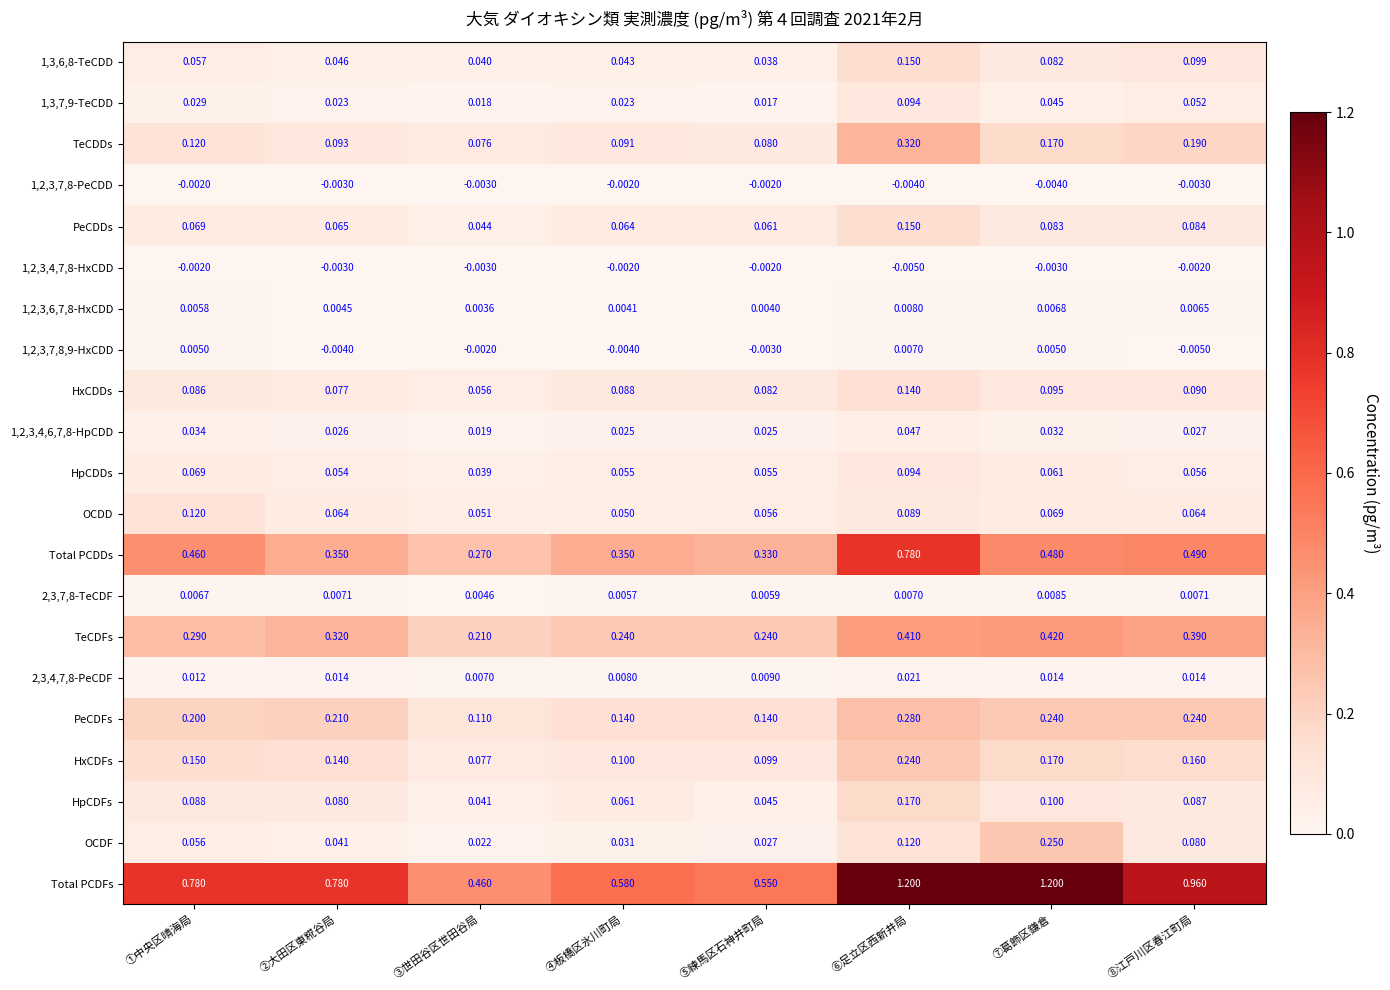

At which category is the sum across all series the highest?

⑥足立区西新井局